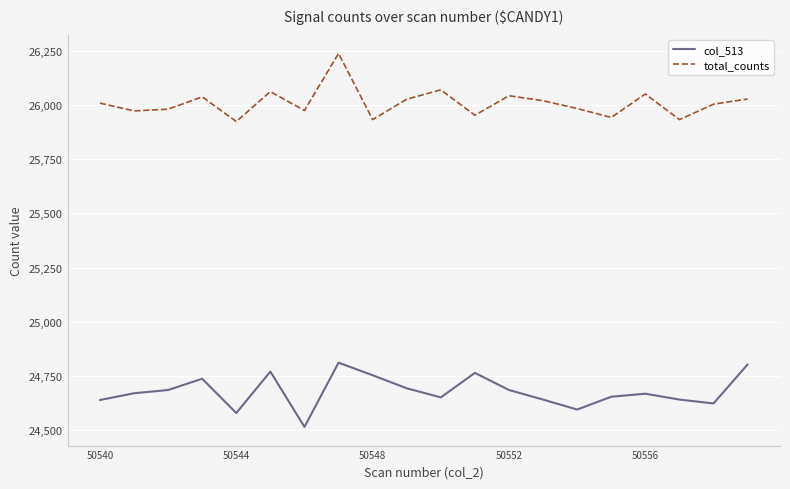

Rank the series by their average value, from highest to lowest.

total_counts, col_513